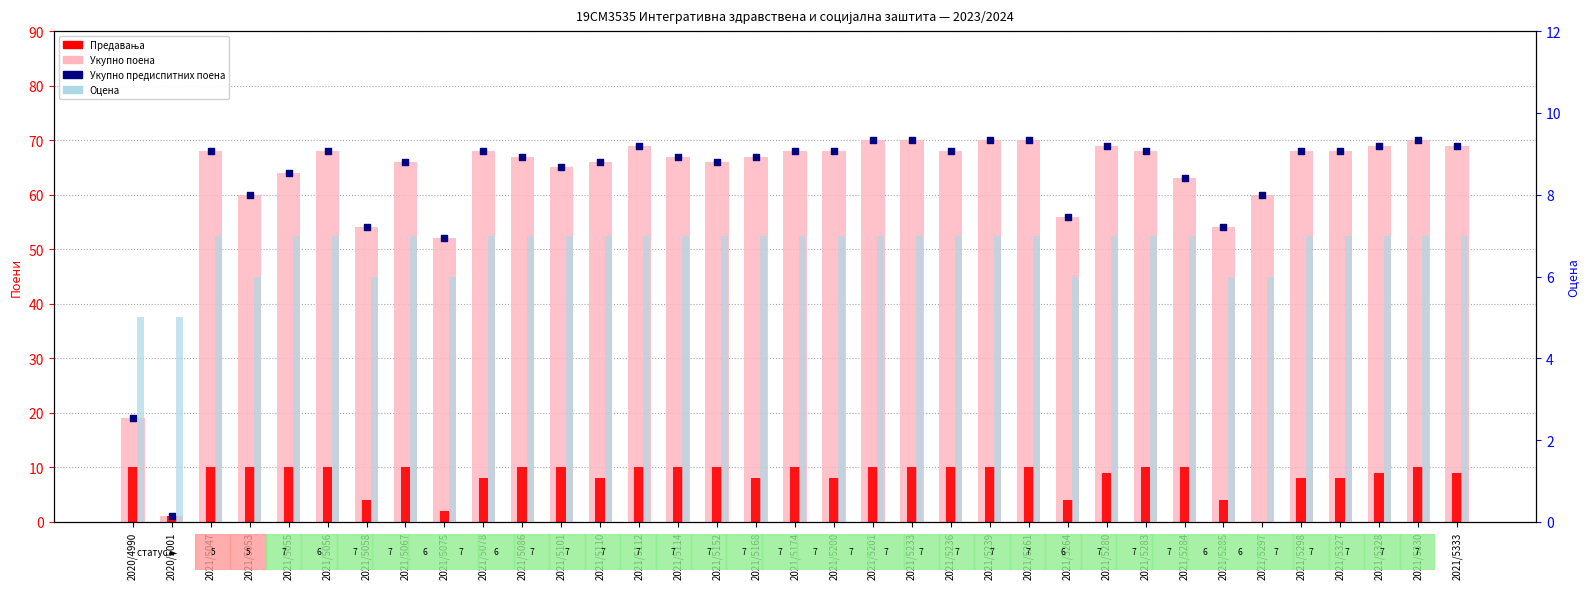

Which series has the largest total across all categories?

Укупно поена